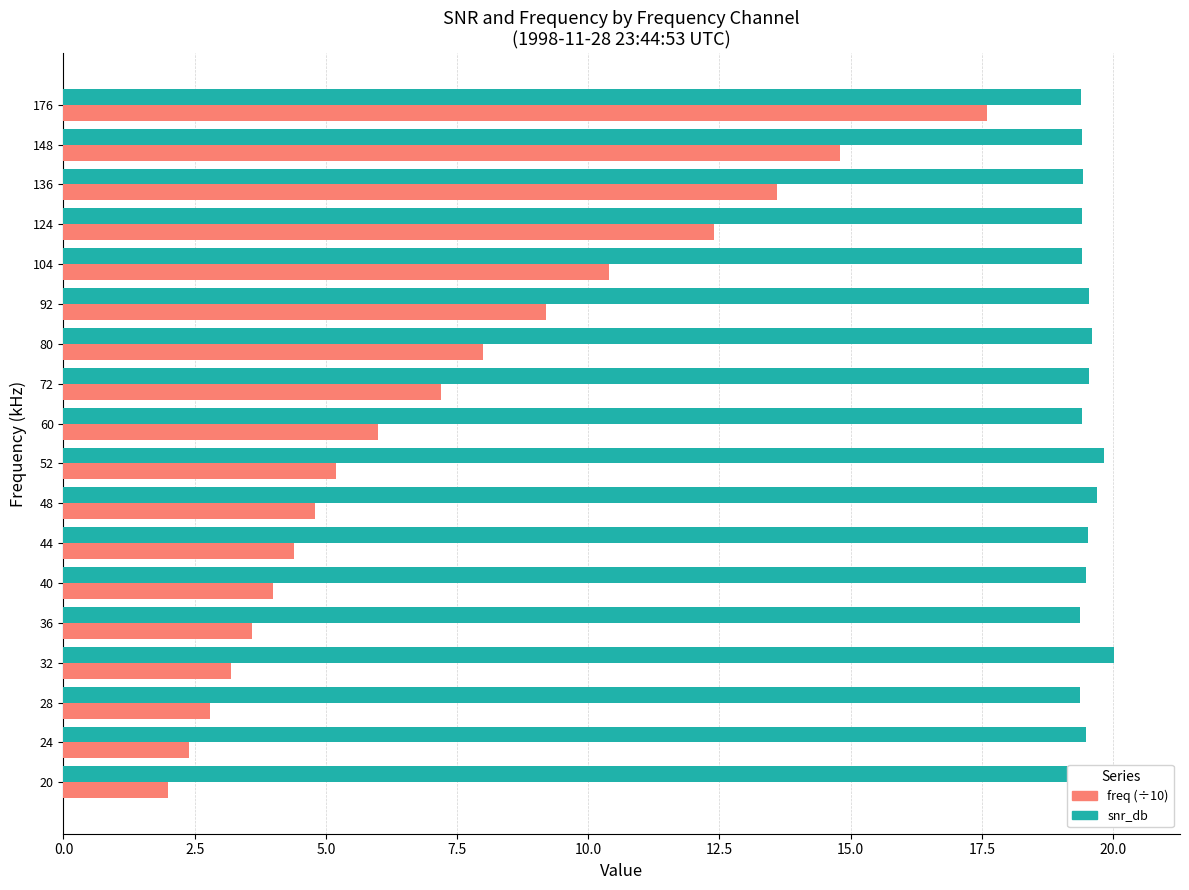

Which series has the largest range (max minus min)?

freq (÷10)